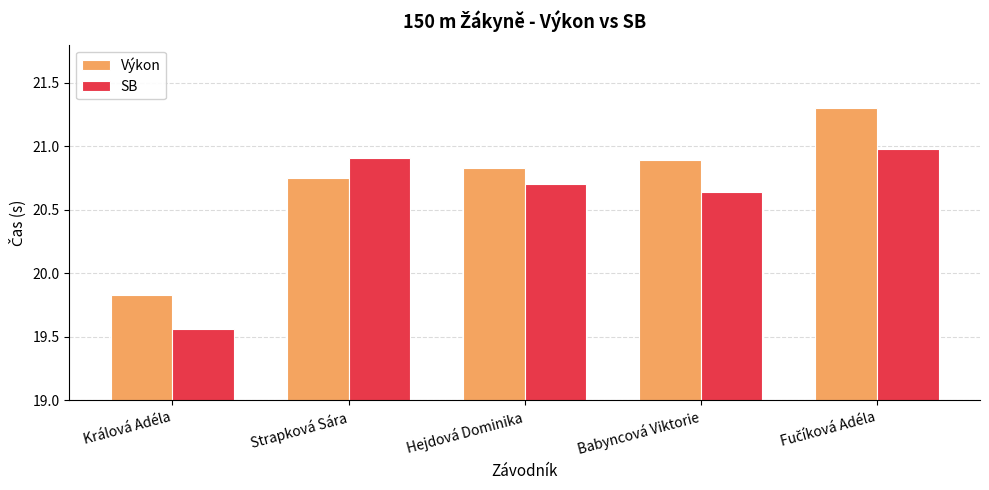

Rank the series by their maximum value, from highest to lowest.

Výkon, SB